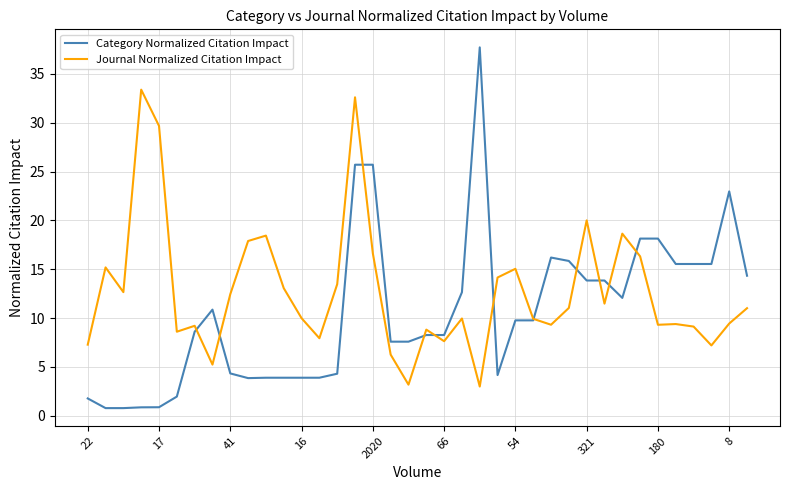

What are all the series names shown in the legend?

Category Normalized Citation Impact, Journal Normalized Citation Impact